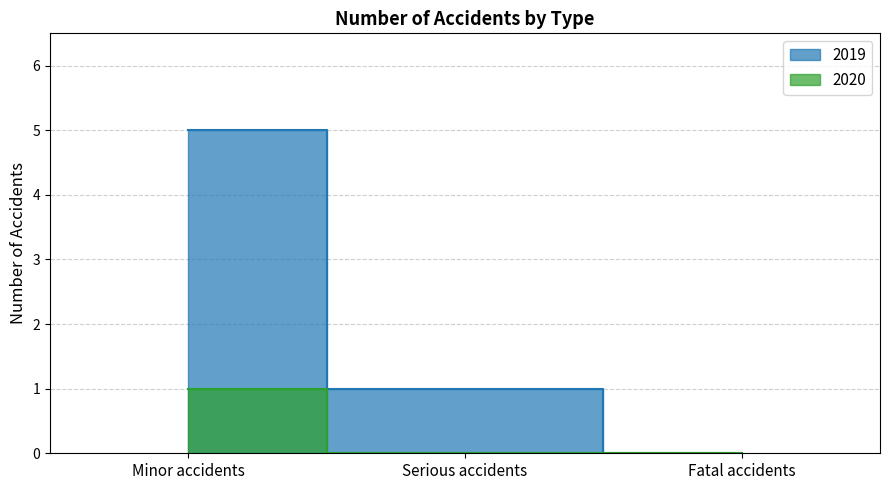

What is the difference between the second highest and minimum values in the 2019 series?

1